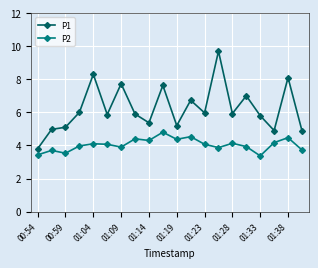

Which series has the largest range (max minus min)?

P1